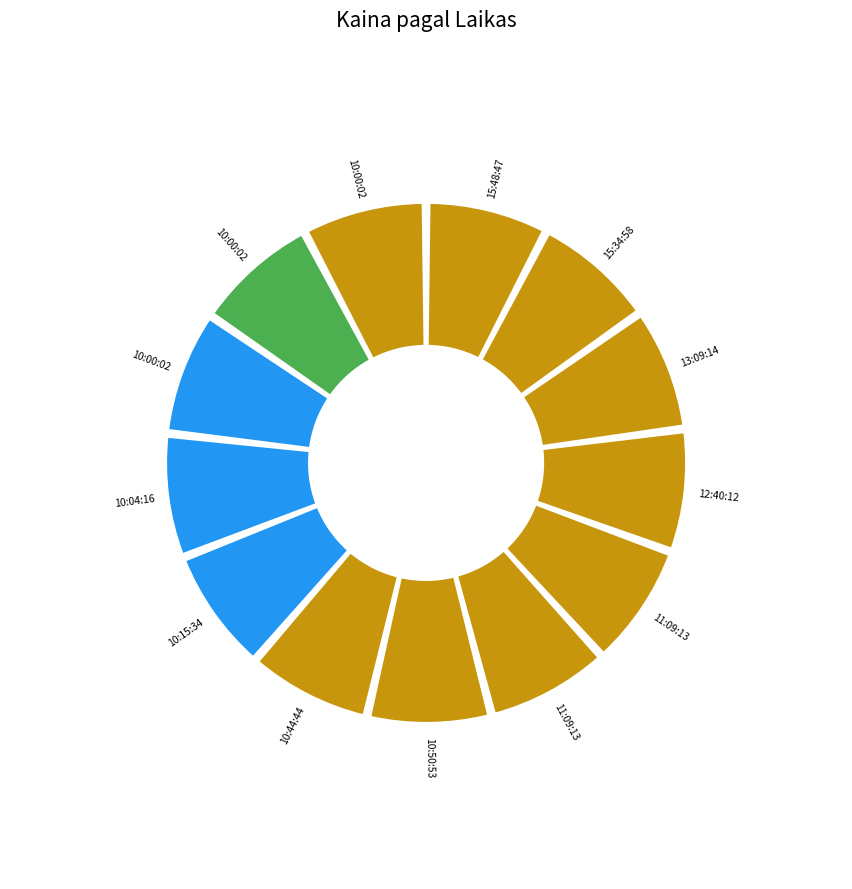

What is the ratio of the value at 10:44:44 to the value at 10:00:02?

1.0